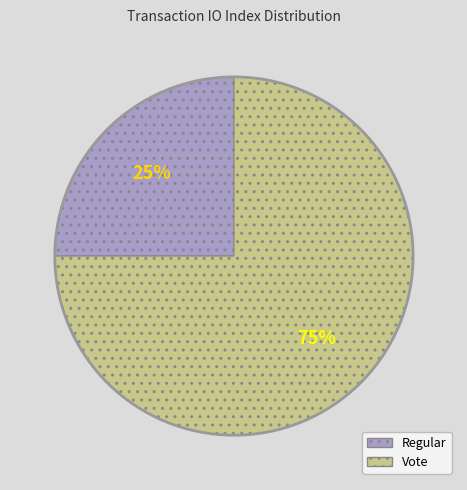

Is Regular the majority of the pie?

No